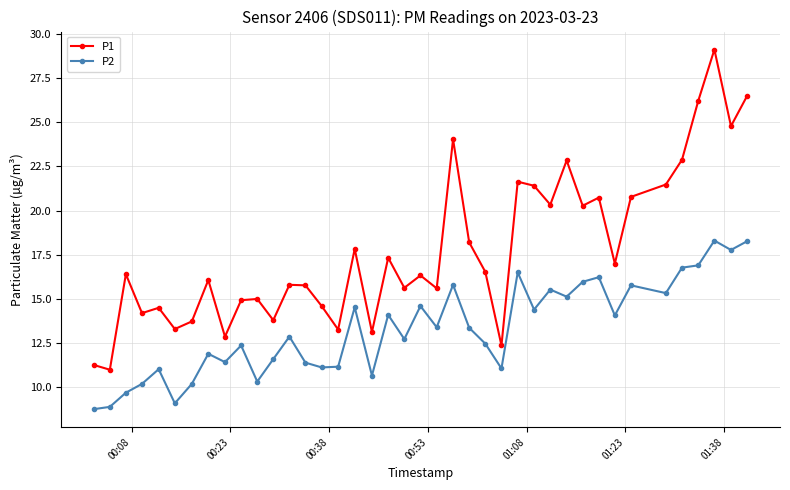

True or false: P1 has more than 1 interior local peaks.

True